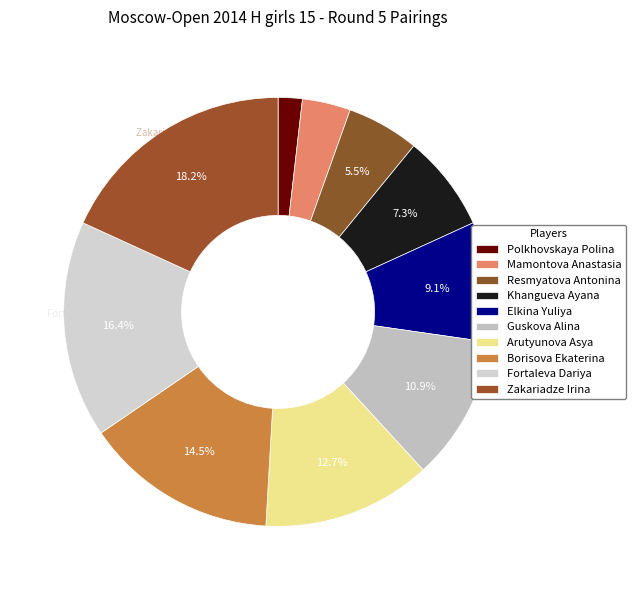

What is the largest slice in the pie chart?

Zakariadze Irina